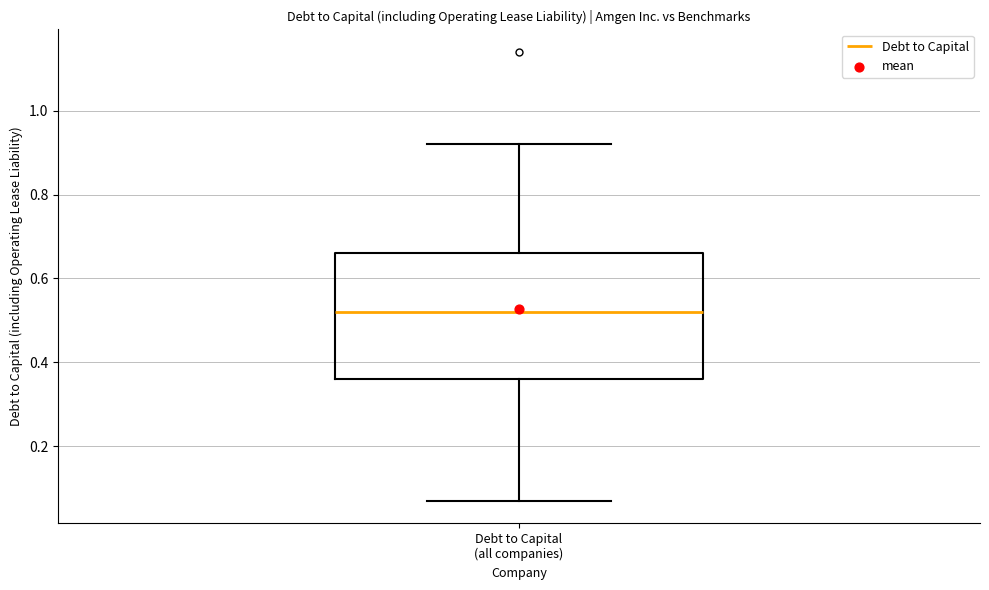

Where does the upper whisker of the box for Debt to Capital (all companies) end on the y-axis? The values are not printed on the chart, so give them approximately, as read against the axis.

0.92